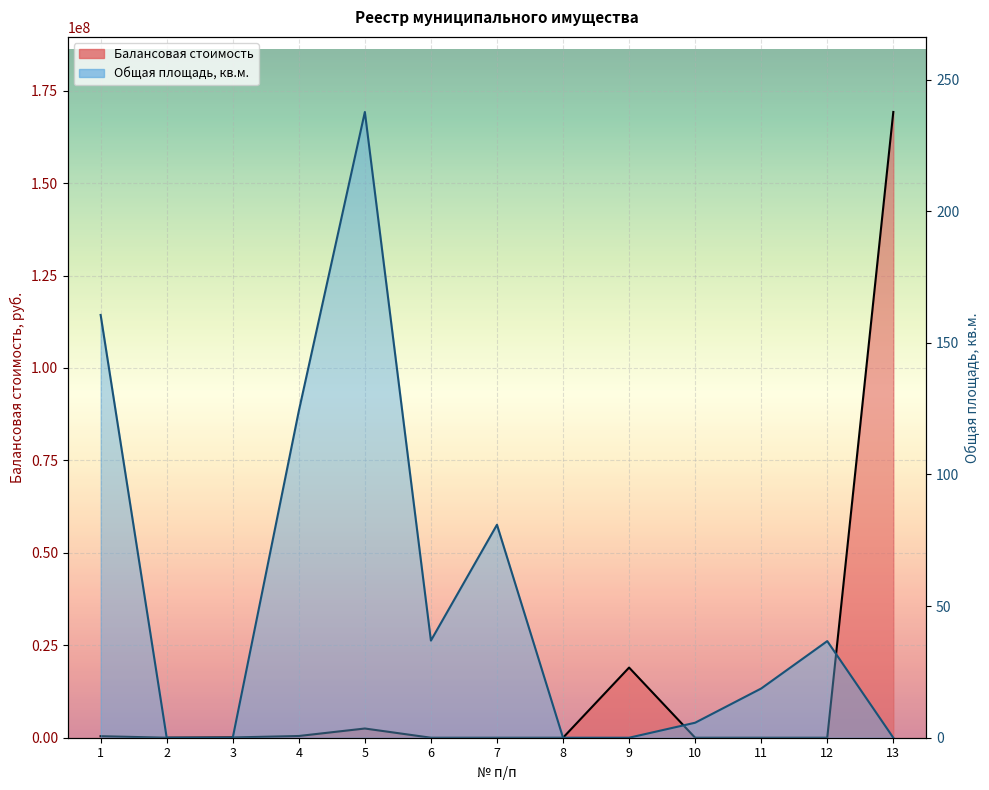

List the series in order of their peak value, lowest first.

Общая площадь, кв.м., Балансовая стоимость